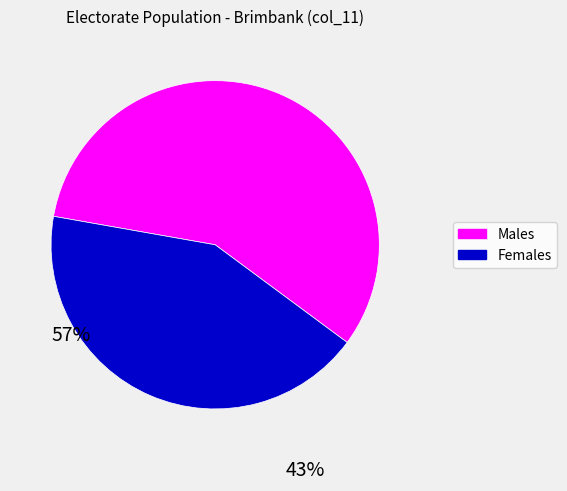

Does any single category account for the majority?

Yes